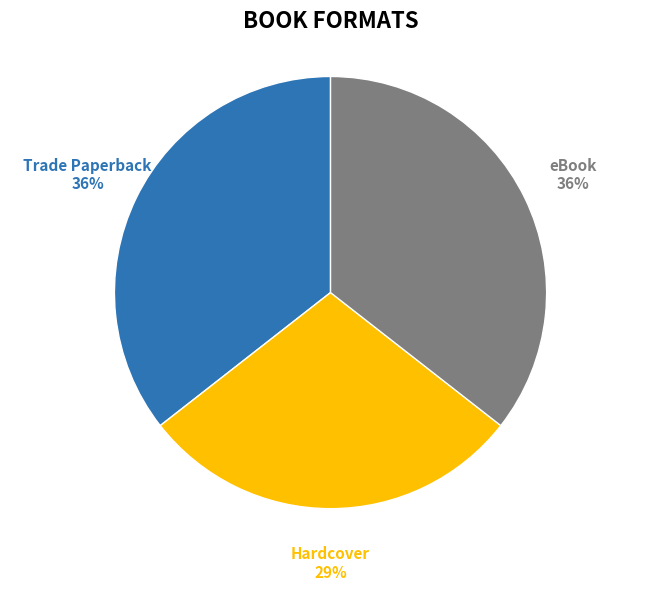

Does any single category account for the majority?

No